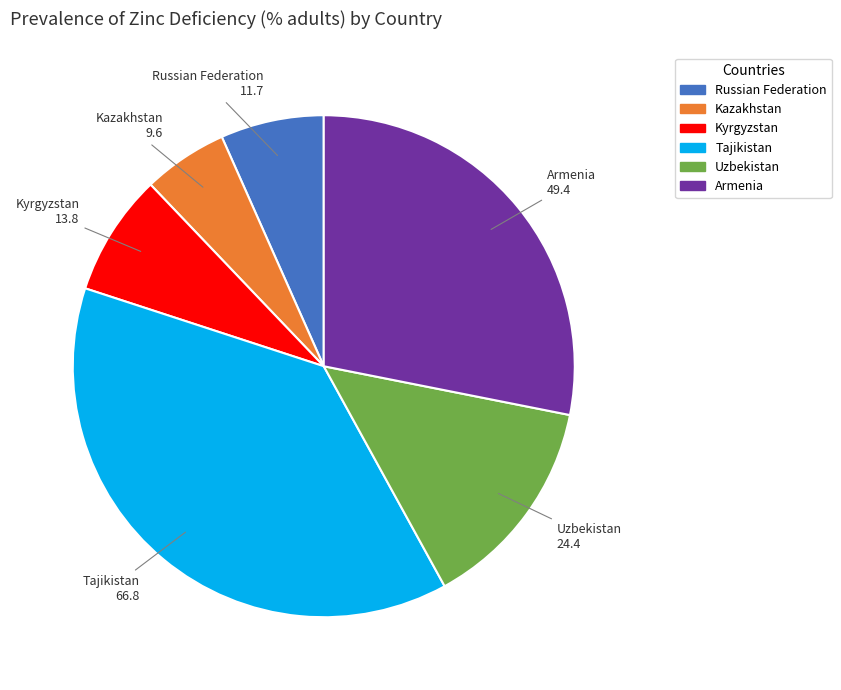

True or false: Tajikistan accounts for 47% of the total.

False